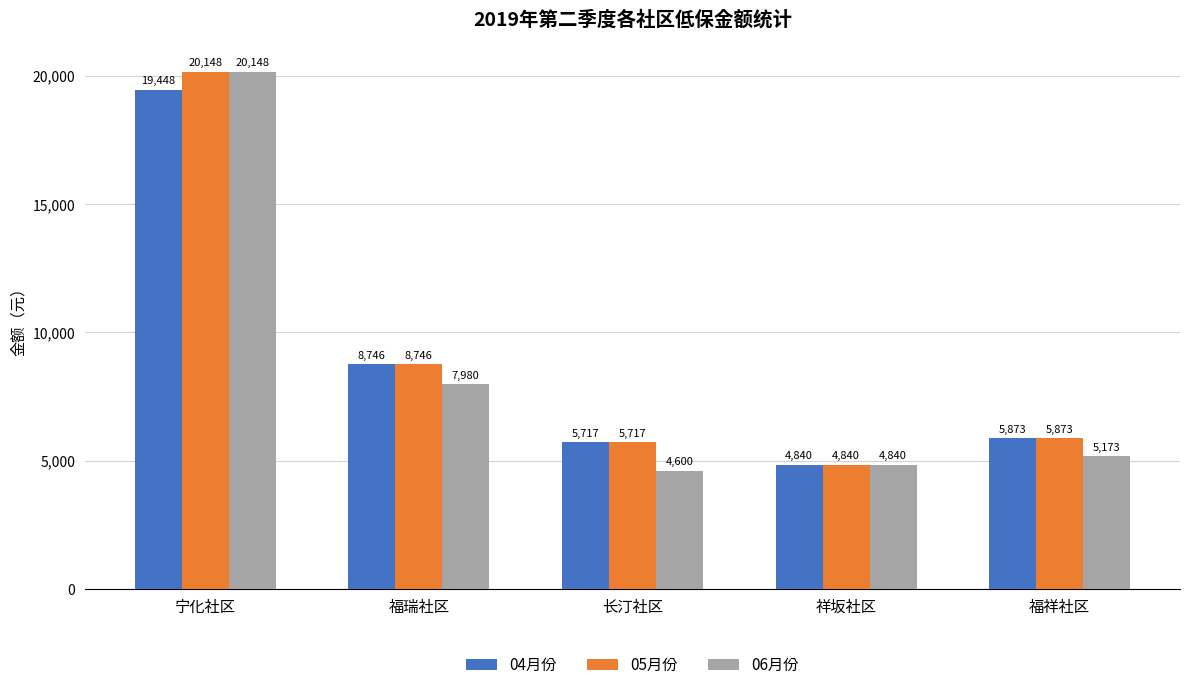

How many bars are there in total?

15